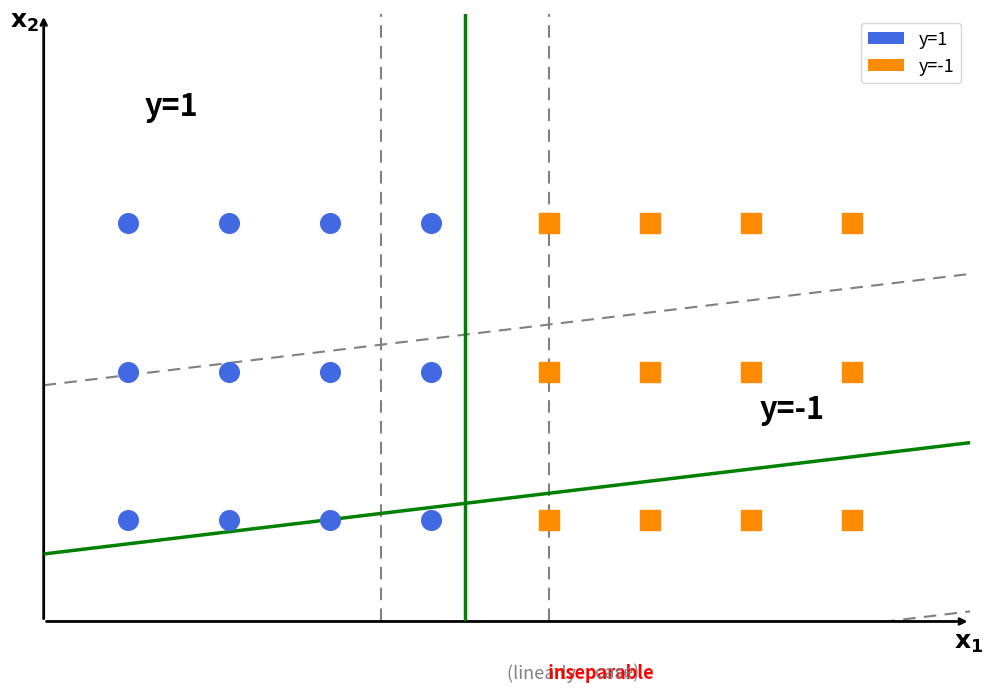

What are all the series names shown in the legend?

y=1, y=-1